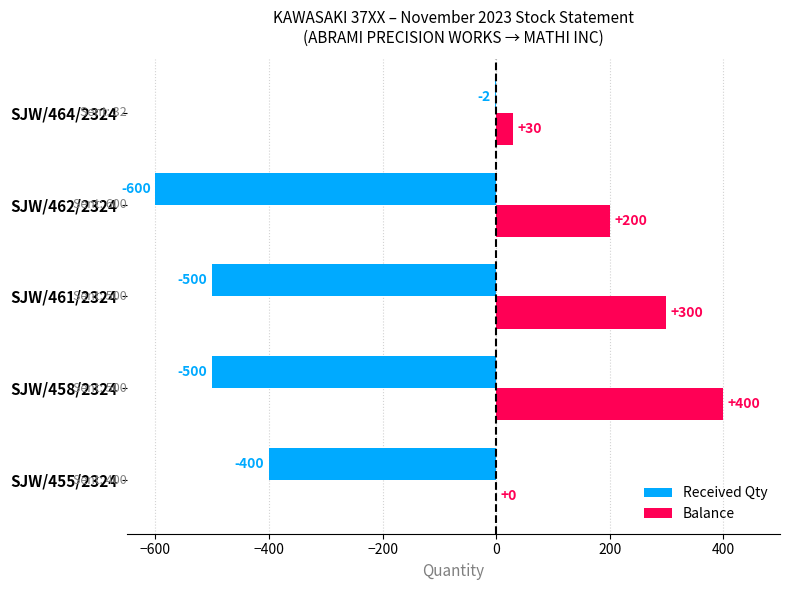

Between SJW/455/2324 and SJW/464/2324, which series saw the biggest shift?

Received Qty